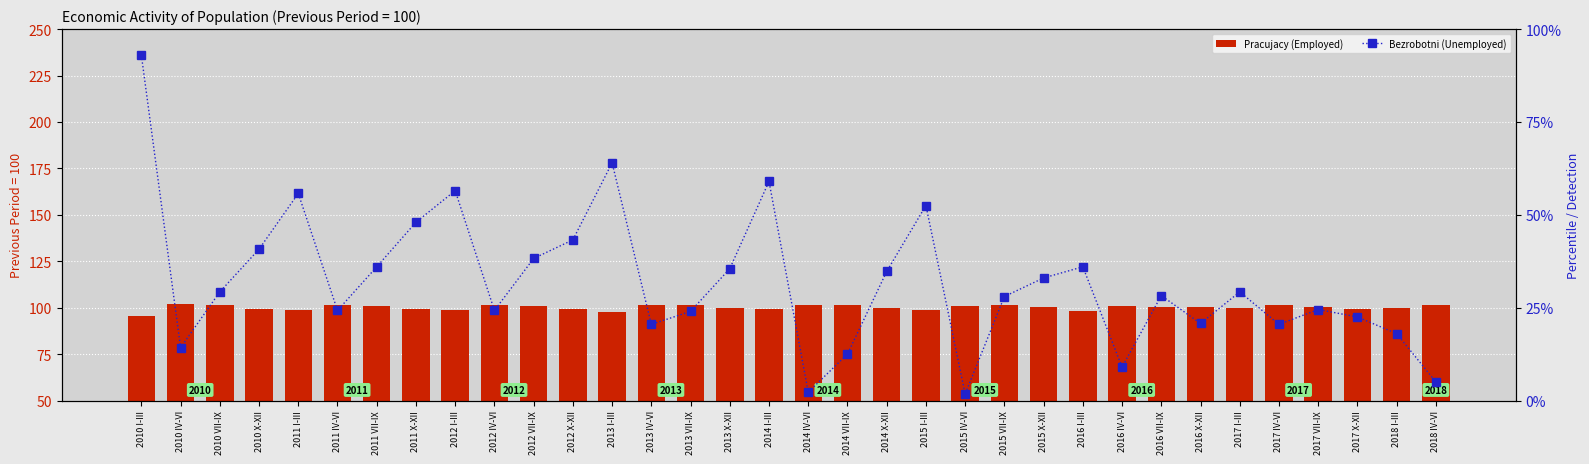

List the series in order of their peak value, lowest first.

Bezrobotni (Unemployed), Pracujacy (Employed)